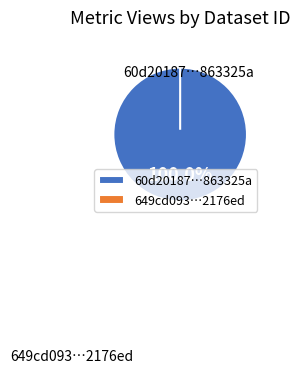

Is there a majority slice in this chart?

Yes